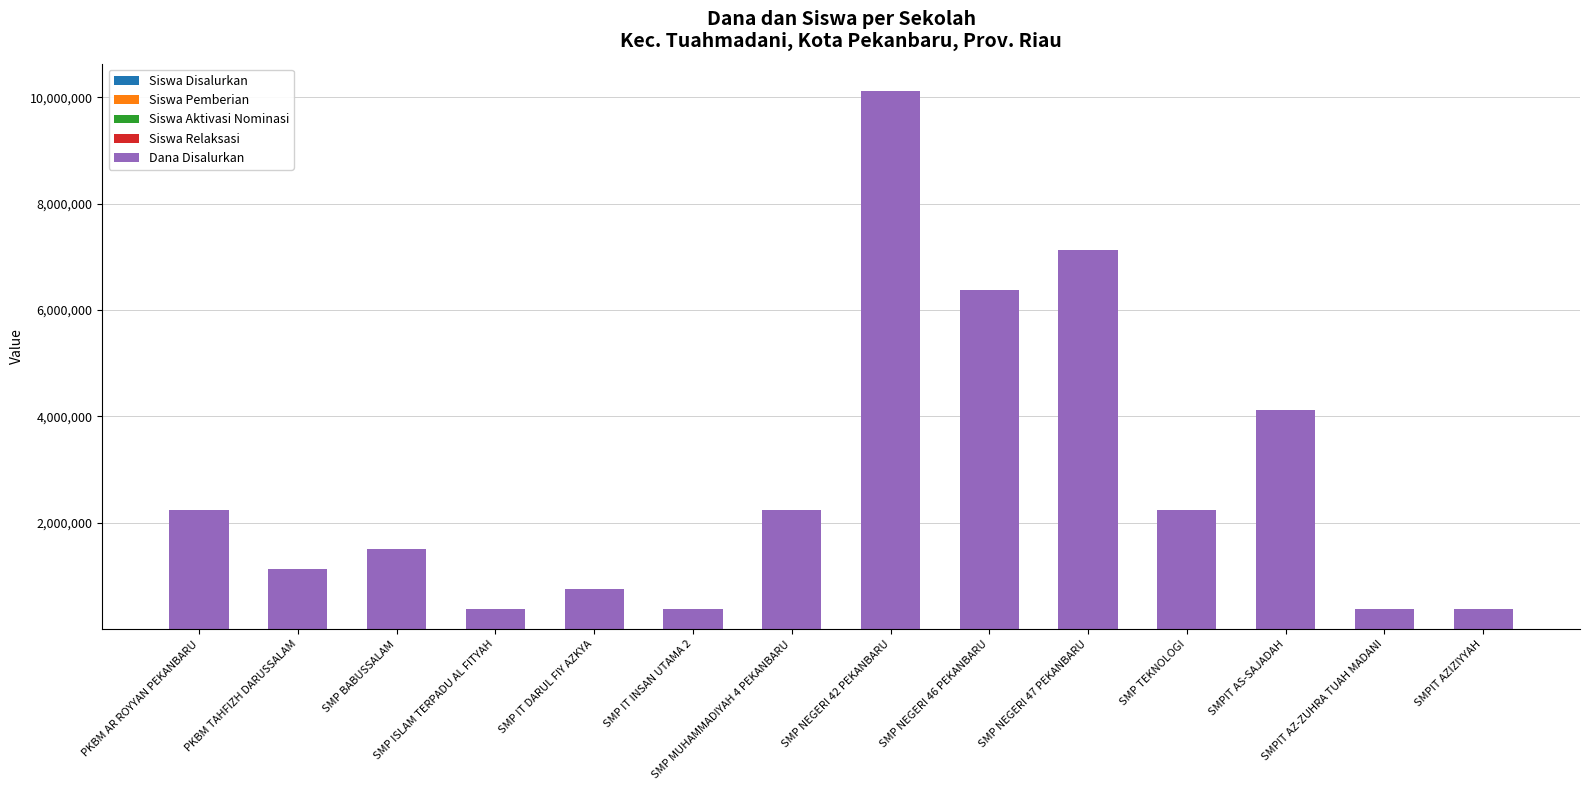

List the labels in order of Siswa Disalurkan value, smallest first.

SMP ISLAM TERPADU AL FITYAH, SMP IT INSAN UTAMA 2, SMPIT AZ-ZUHRA TUAH MADANI, SMPIT AZIZIYYAH, SMP IT DARUL FIY AZKYA, PKBM TAHFIZH DARUSSALAM, SMP BABUSSALAM, PKBM AR ROYYAN PEKANBARU, SMP MUHAMMADIYAH 4 PEKANBARU, SMP TEKNOLOGI, SMPIT AS-SAJADAH, SMP NEGERI 46 PEKANBARU, SMP NEGERI 47 PEKANBARU, SMP NEGERI 42 PEKANBARU